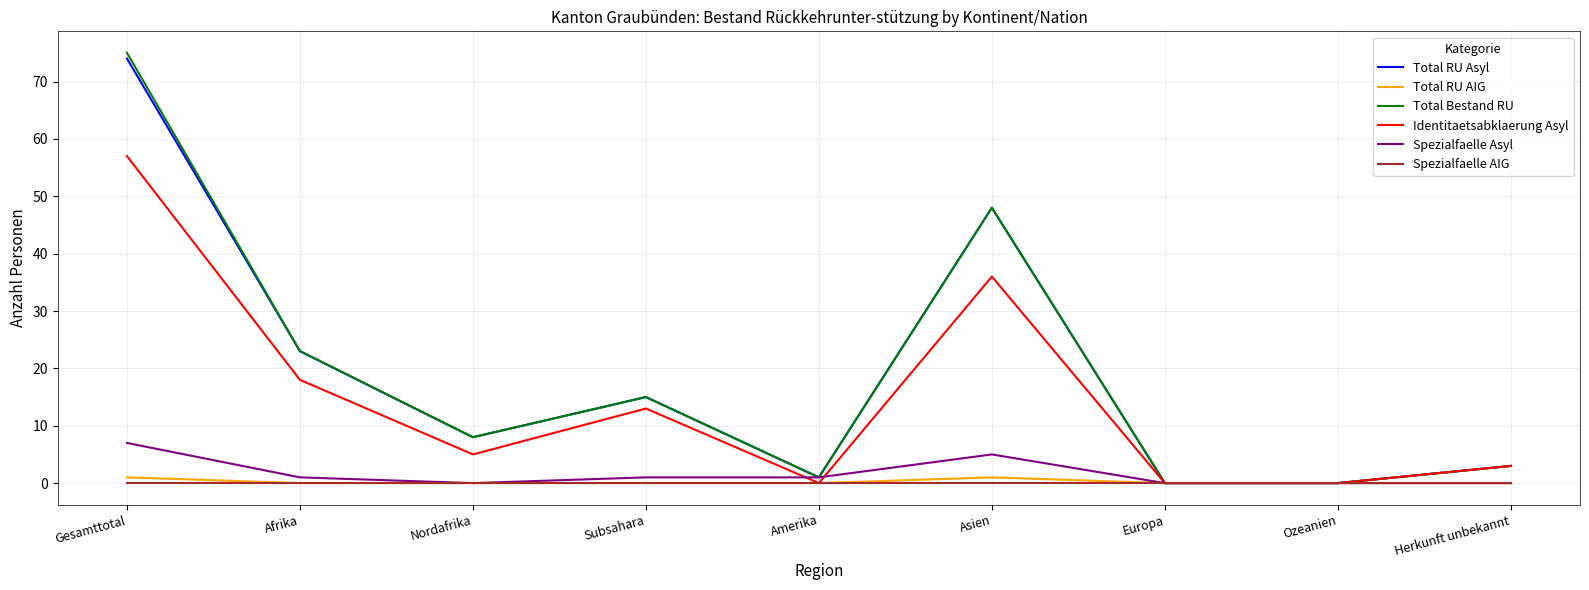

Which series has the widest spread of values?

Total Bestand RU